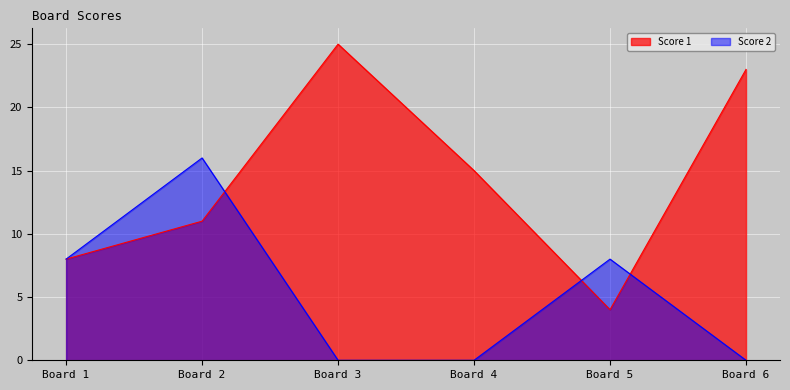

Reading left to right, what are all the values shown in this chart?

Score 1: Board 1=8	Board 2=11	Board 3=25	Board 4=15	Board 5=4	Board 6=23
Score 2: Board 1=8	Board 2=16	Board 3=0	Board 4=0	Board 5=8	Board 6=0